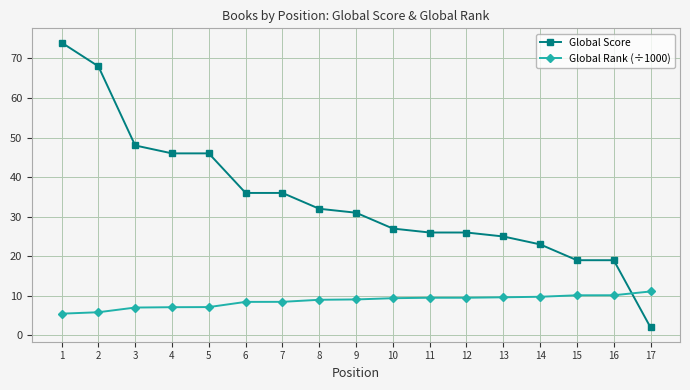

Is the value of Global Score at 17 greater than the value of Global Rank (÷1000) at 15?

No